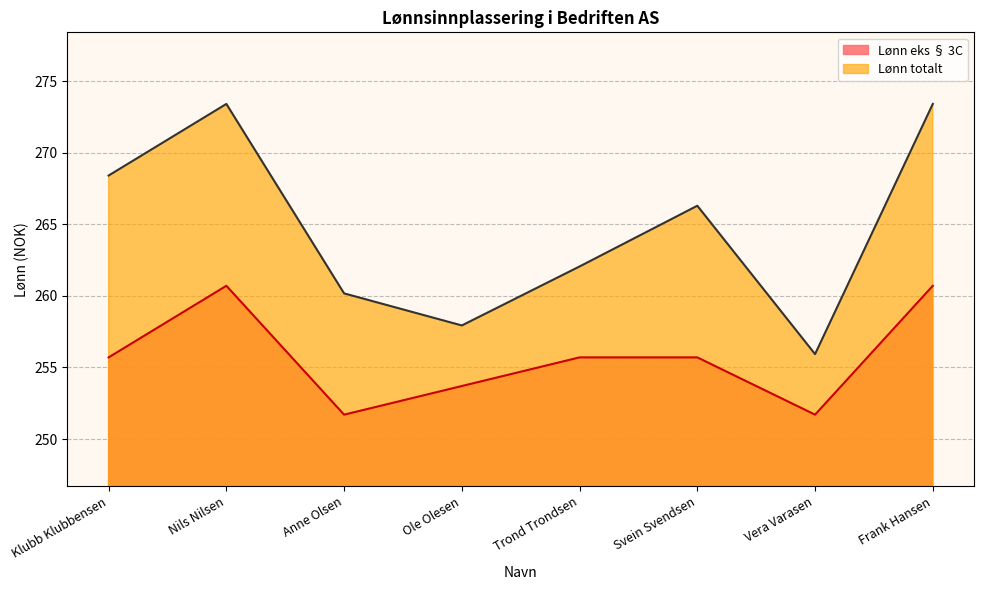

Which series has the widest spread of values?

Lønn totalt